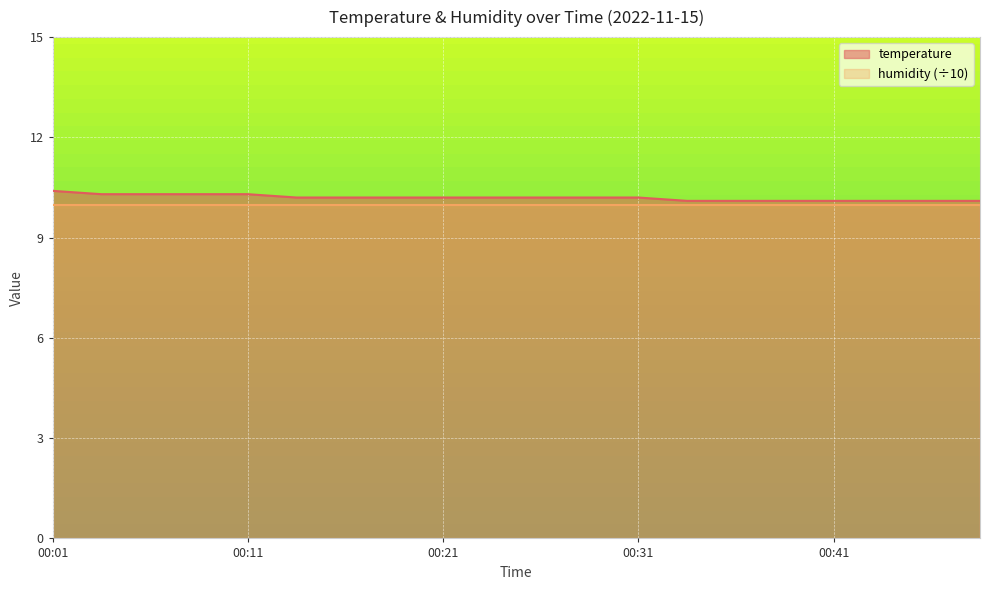

How many distinct data groups are displayed?

2